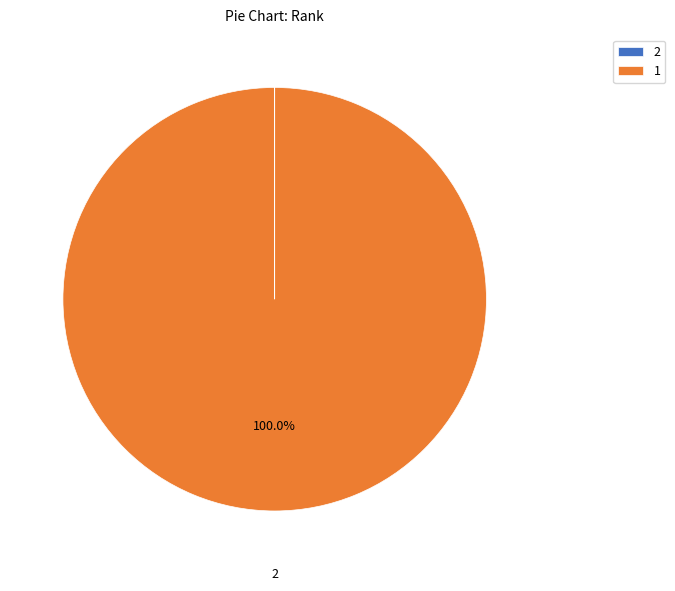

Is there a majority slice in this chart?

Yes